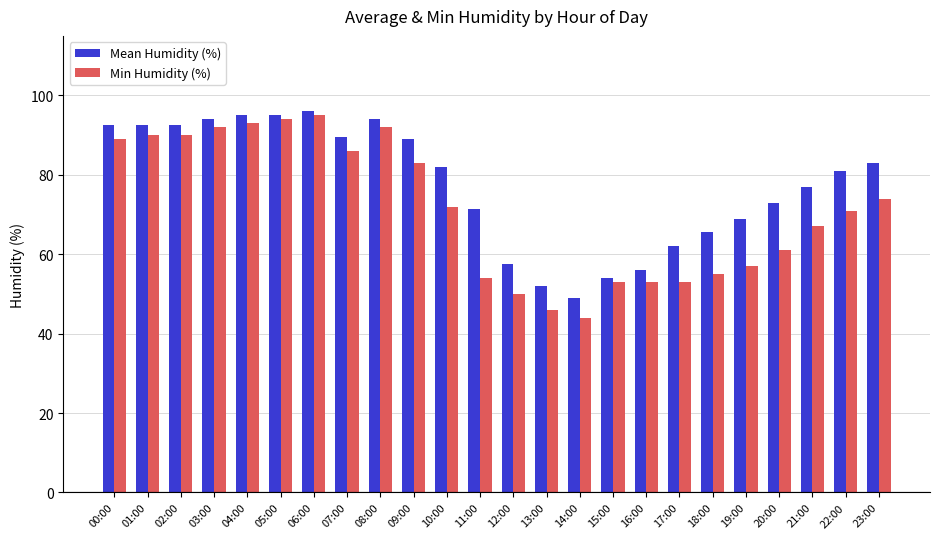

The value of Min Humidity (%) at 22:00 is 71.0. True or false?

True